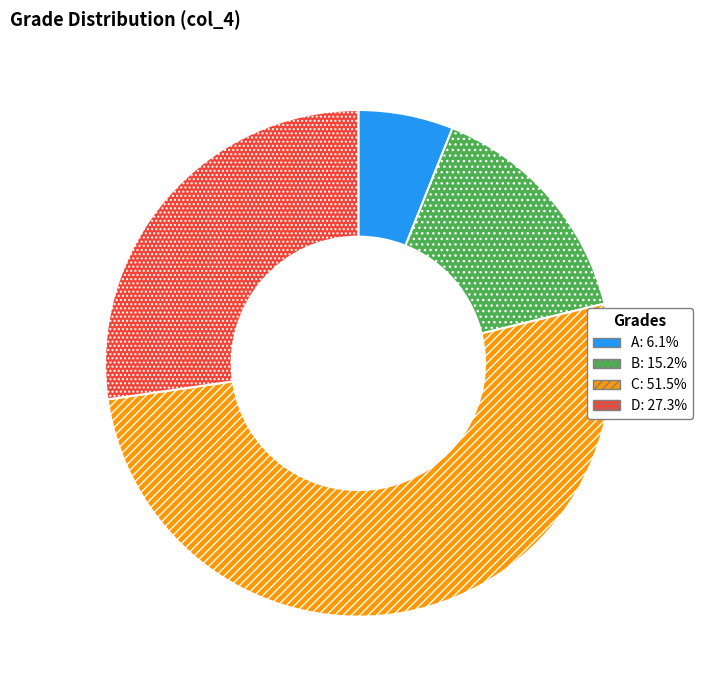

Which slice is the smallest?

A